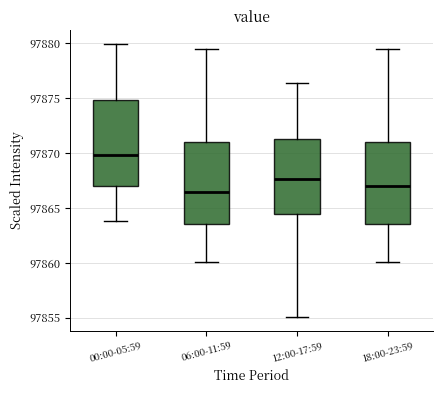

Reading left to right, transcribe this box plot: for each box, give where its median line is, the range the box spans, and where its two whiskers end, as read against the y-axis. The values are not printed on the chart, so give them approximately, as read against the axis.

00:00-05:59: median 97870.0, box 97867.0 to 97875.0, whiskers 97864.0 to 97880.0
06:00-11:59: median 97866.5, box 97863.5 to 97871.0, whiskers 97860.0 to 97879.5
12:00-17:59: median 97867.5, box 97864.5 to 97871.5, whiskers 97855.0 to 97876.5
18:00-23:59: median 97867.0, box 97863.5 to 97871.0, whiskers 97860.0 to 97879.5